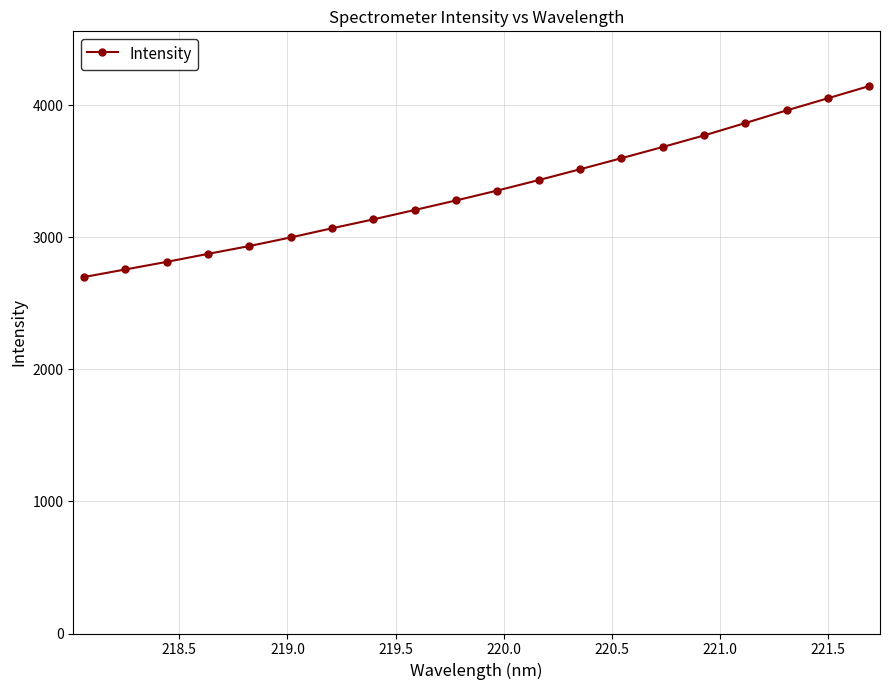

Reading left to right, what are all the values shown in this chart?

2698.8	2756.0	2813.4	2874.2	2933.3	2998.6	3067.8	3135.3	3206.2	3278.5	3353.5	3432.6	3514.3	3598.1	3683.0	3770.3	3864.4	3959.9	4051.8	4144.2